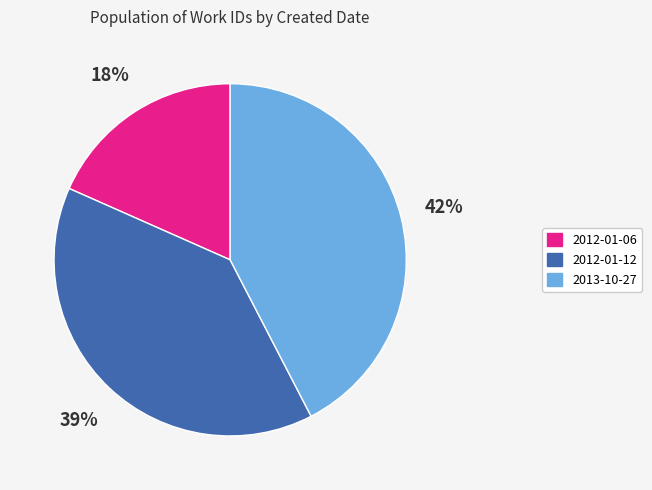

Count the number of slices in the pie.

3